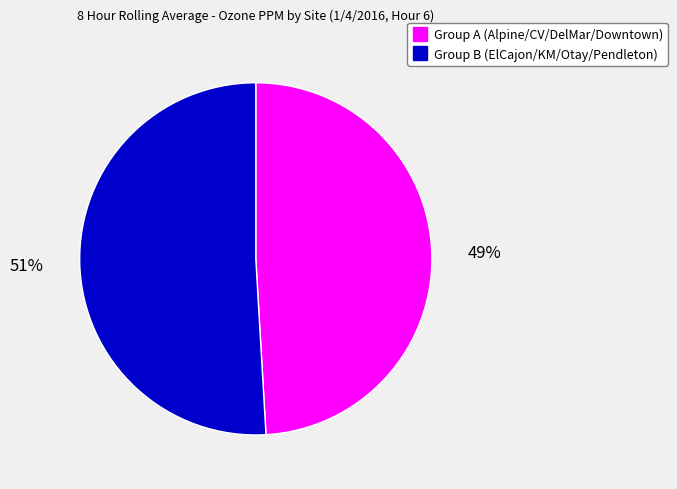

Is there any slice that represents more than half of the pie?

Yes